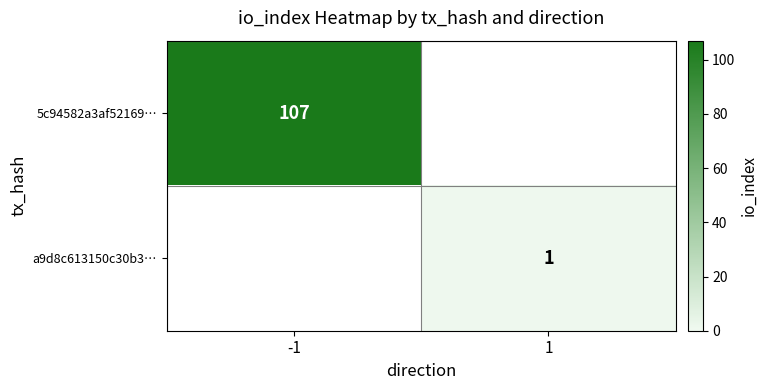

The a9d8c613150c30b3… series shows 2 at 1. True or false?

False